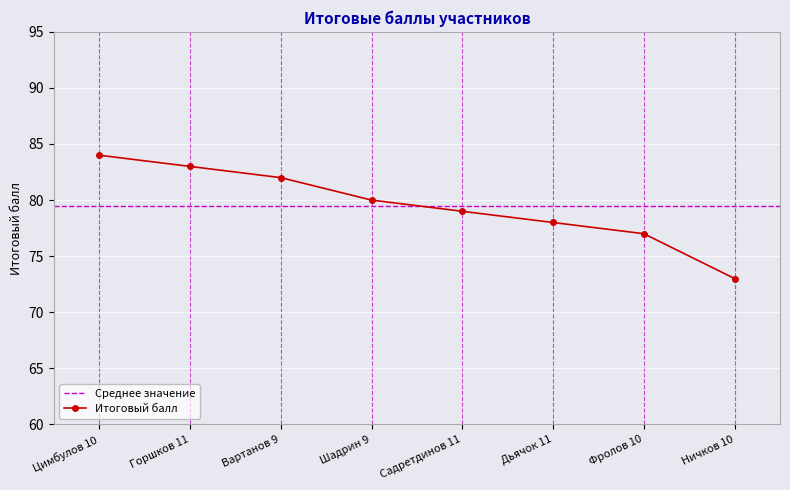

Rank the categories by value from highest to lowest.

Цимбулов 10, Горшков 11, Вартанов 9, Шадрин 9, Садретдинов 11, Дьячок 11, Фролов 10, Ничков 10